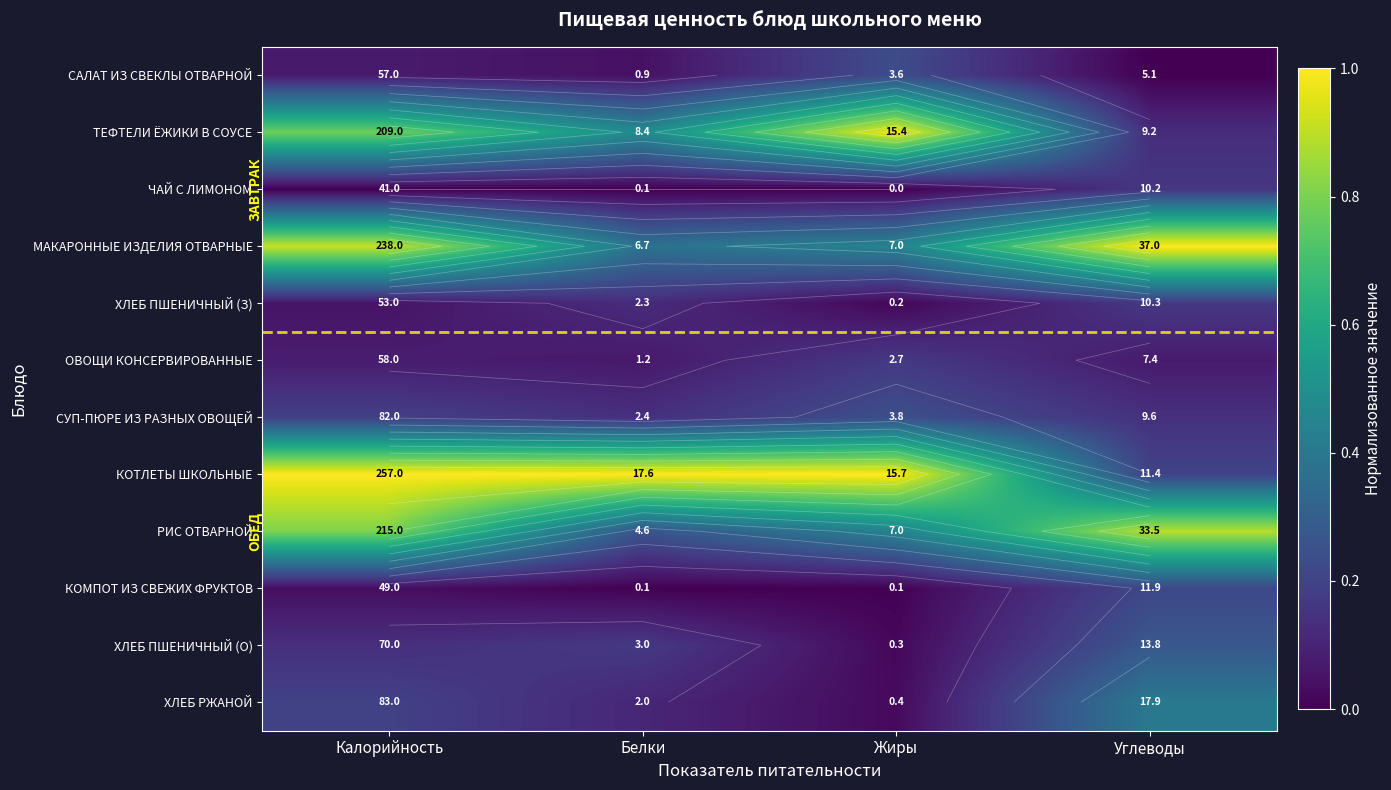

What is the maximum value shown in the chart?

1.0